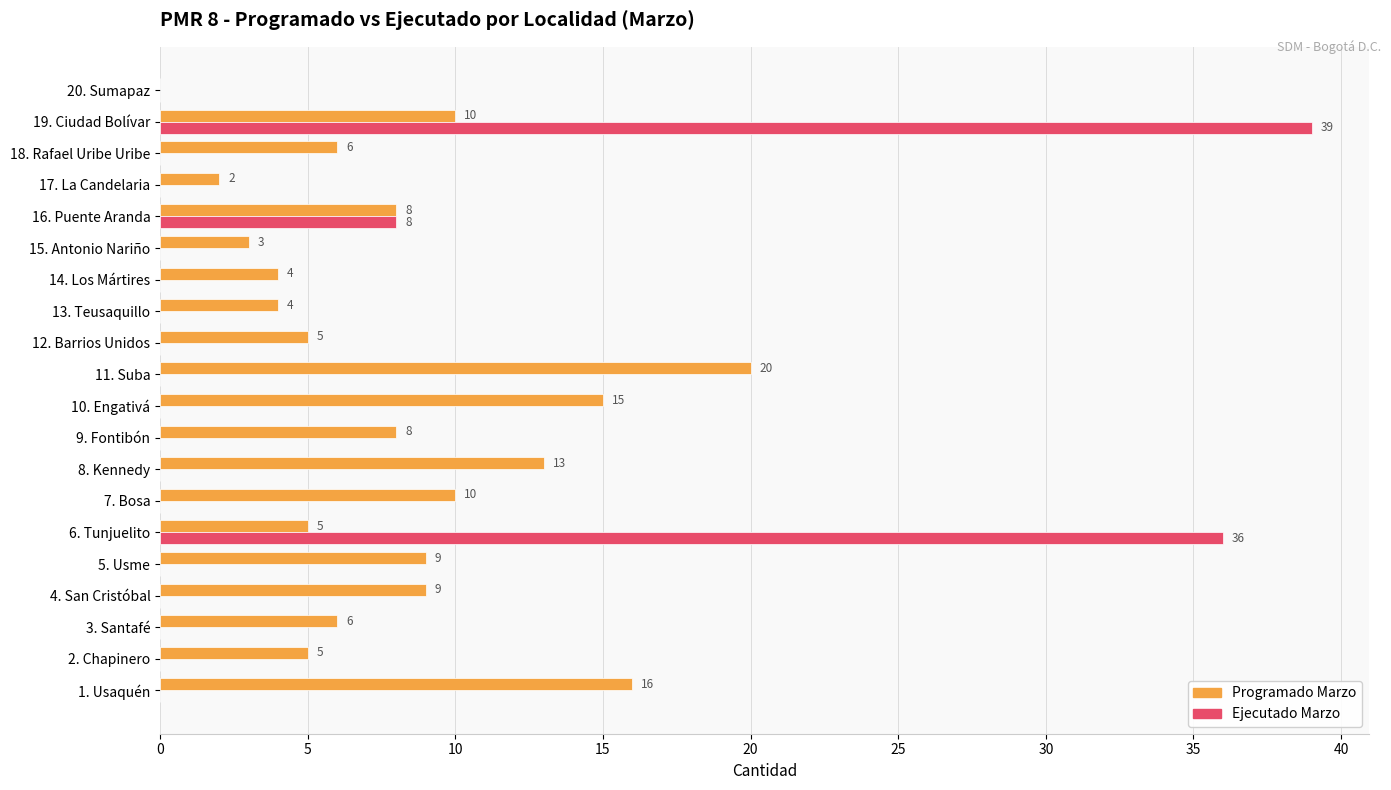

What is the maximum value for Ejecutado Marzo?

39